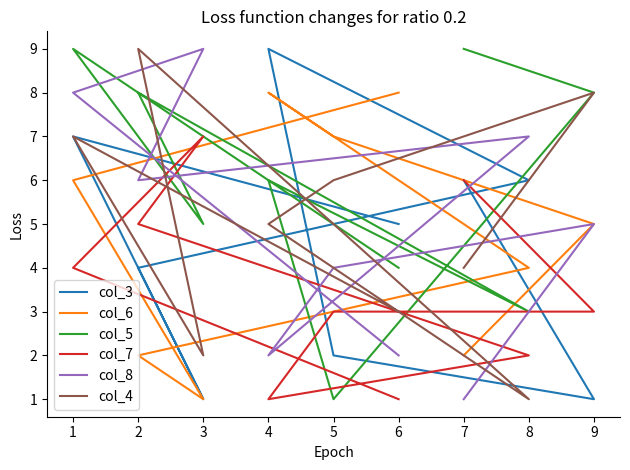

What is the value of the col_5 point at the 1st from the left?

9